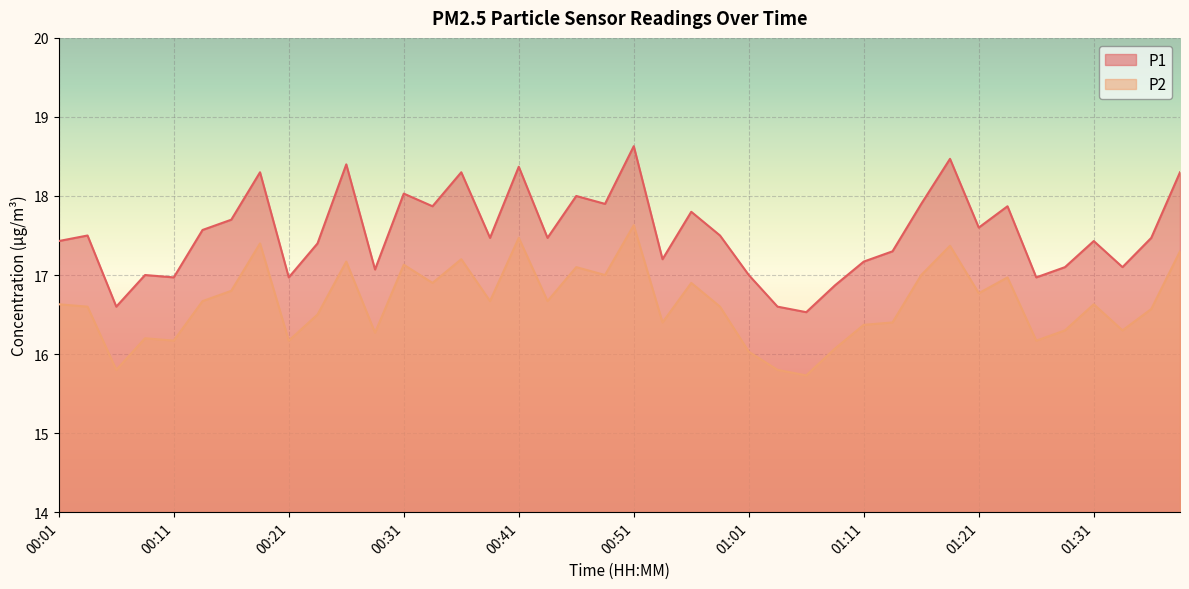

What is the difference between the second highest and minimum values in the P1 series?

1.9